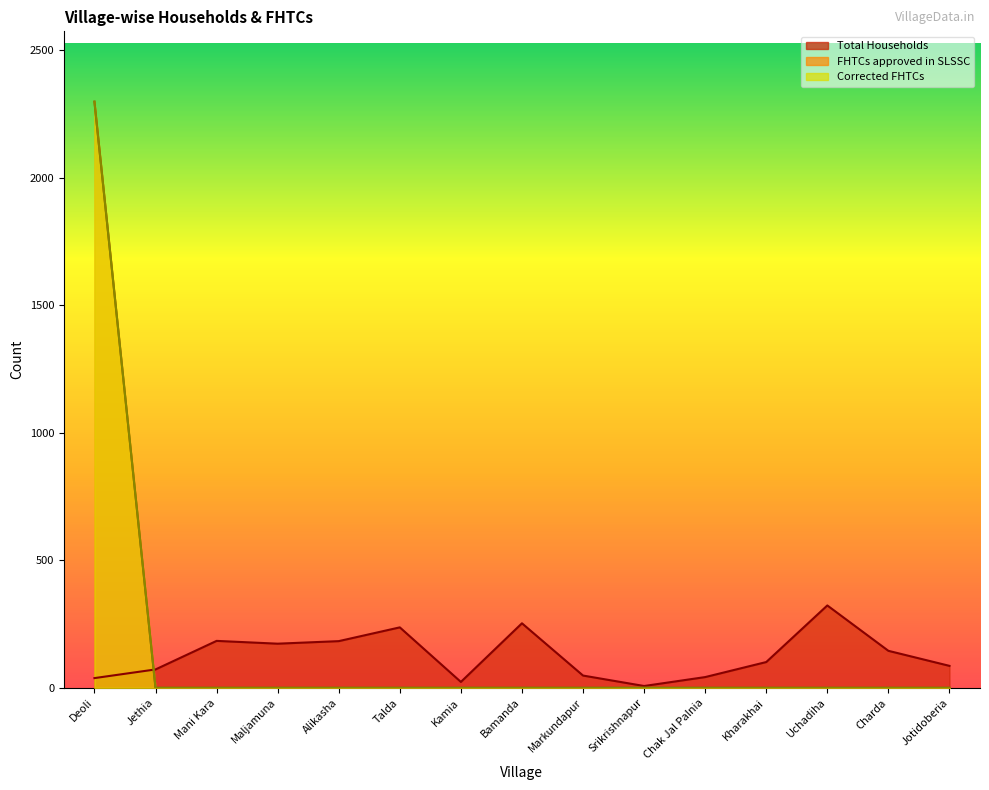

Which series ends up on top after the final intersection of FHTCs approved in SLSSC and Total Households?

Total Households